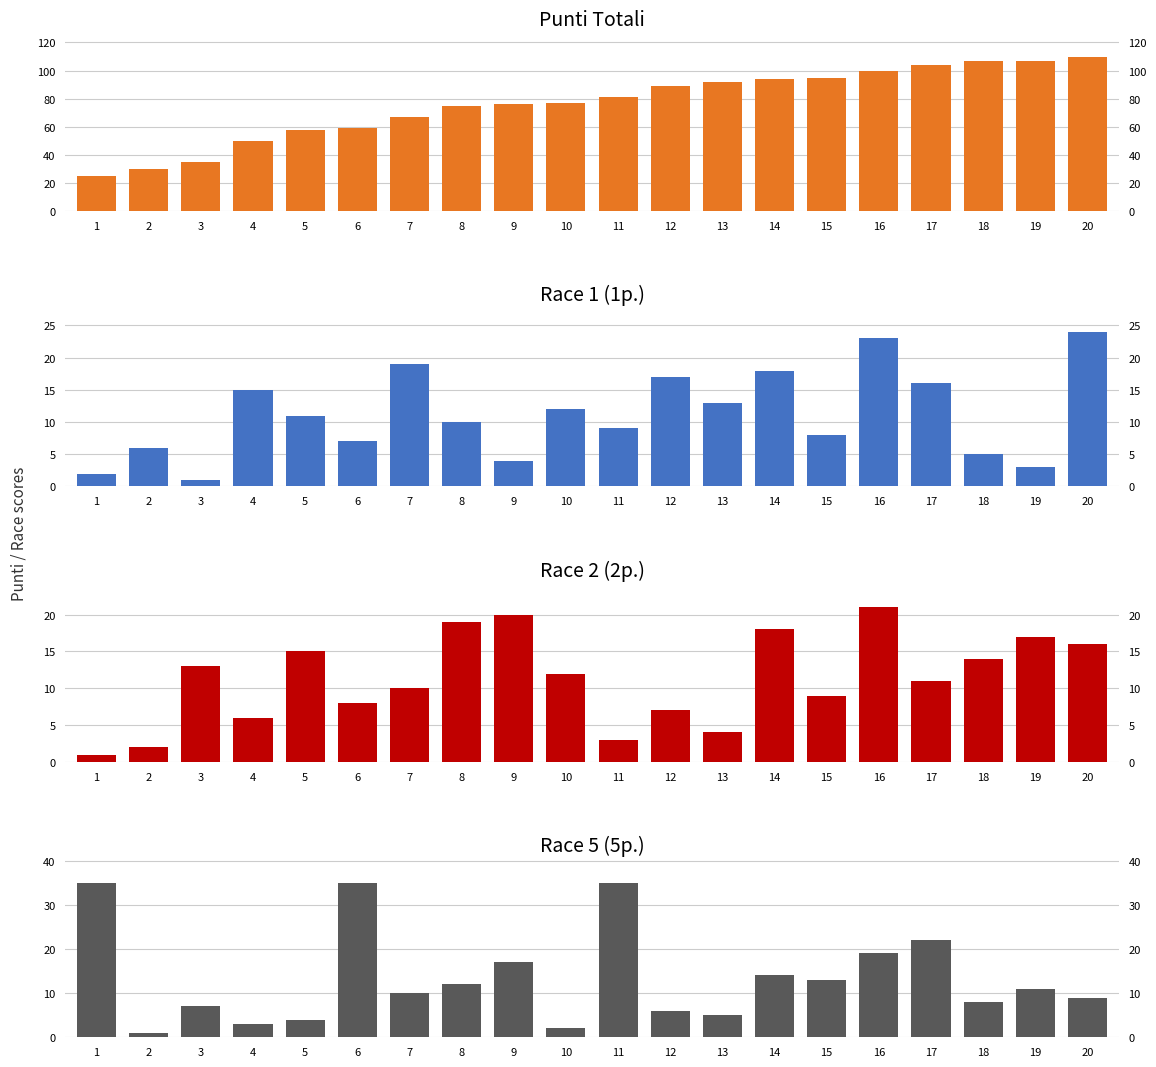

Rank the categories by Race 5 (5p.) value from lowest to highest.

2, 10, 4, 5, 13, 12, 3, 18, 20, 7, 19, 8, 15, 14, 9, 16, 17, 1, 6, 11